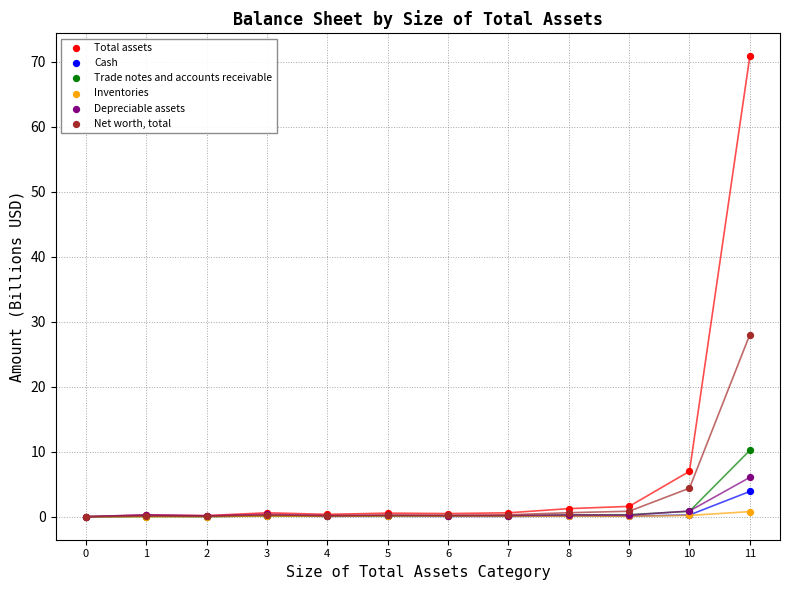

In the Total assets series, what Y value is closest to 35?

7.0